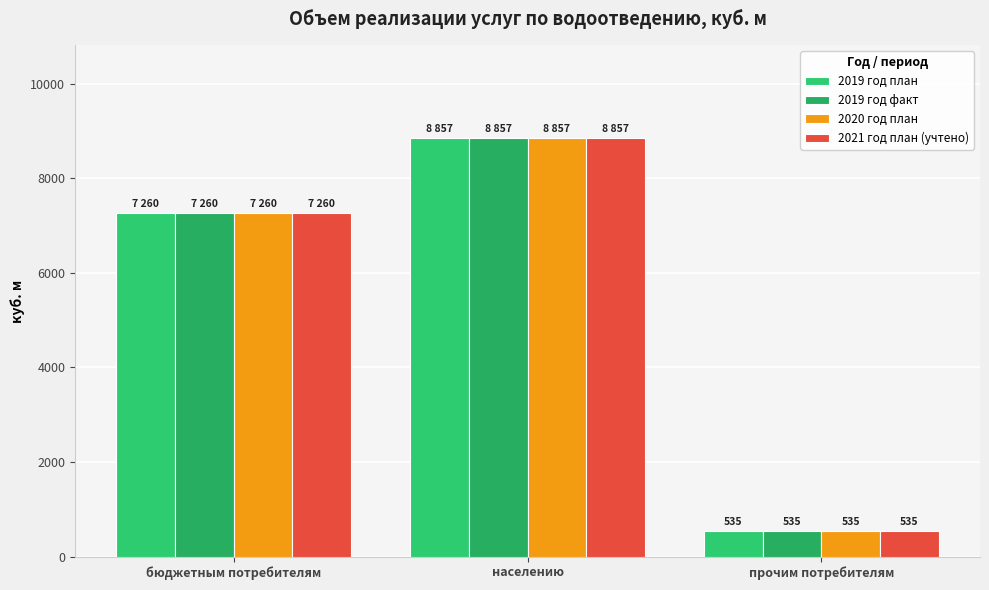

What is the minimum value for 2019 год план?

535.7